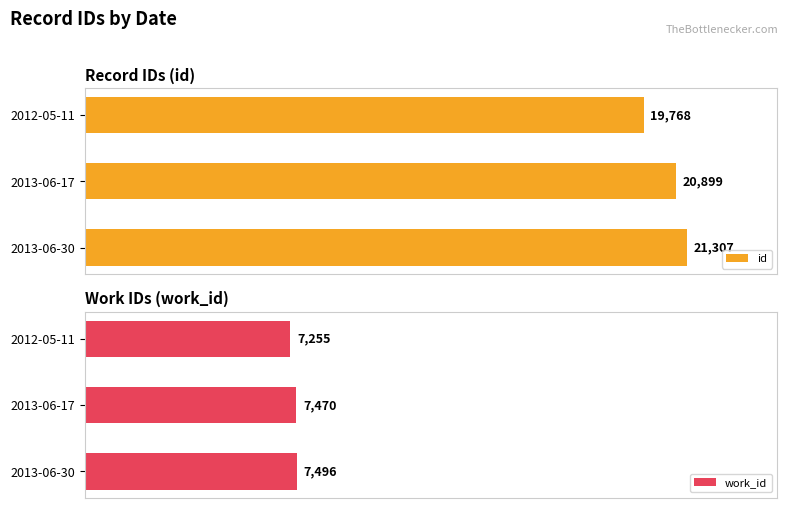

What is the value of the work_id bar at the 3rd from the left?

7496